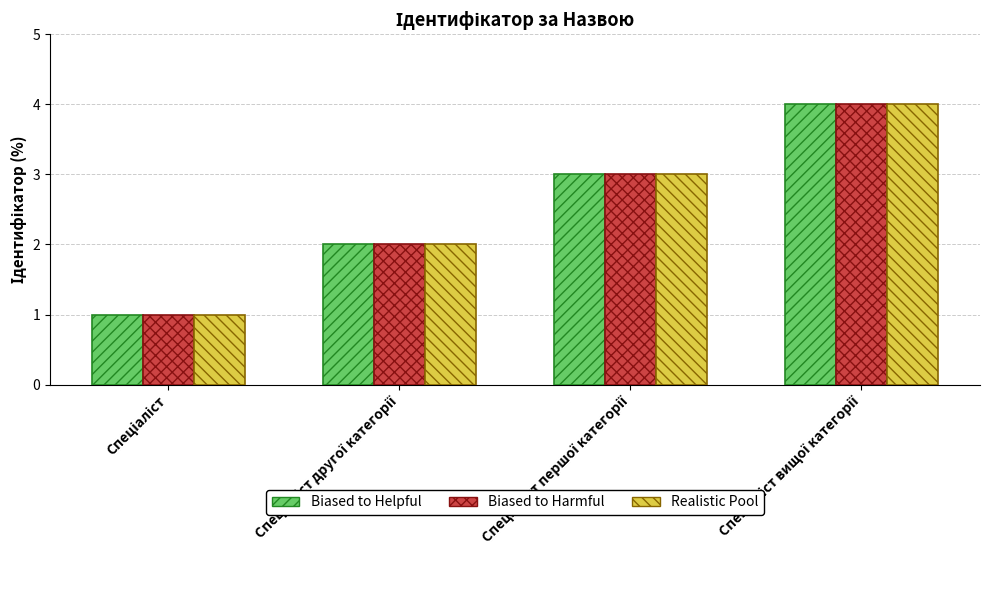

What is the highest value of the Biased to Harmful series?

4